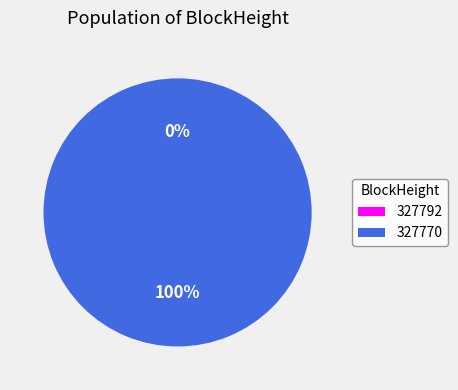

How much of the chart is everything except 327792?

100.0%